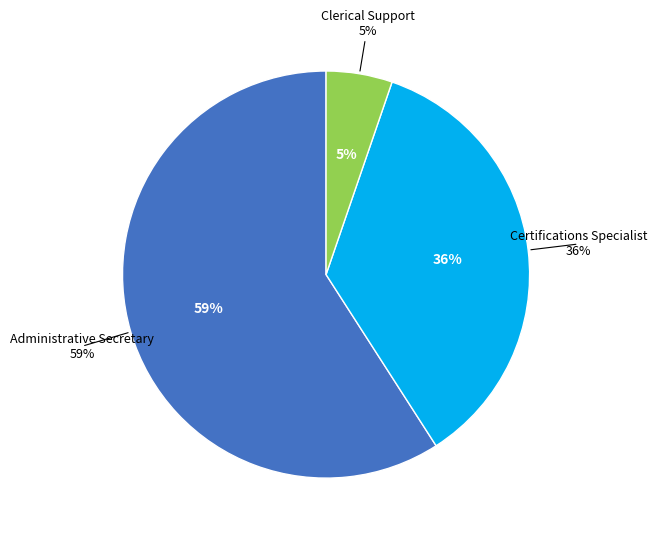

True or false: Administrative Secretary accounts for 71% of the total.

False